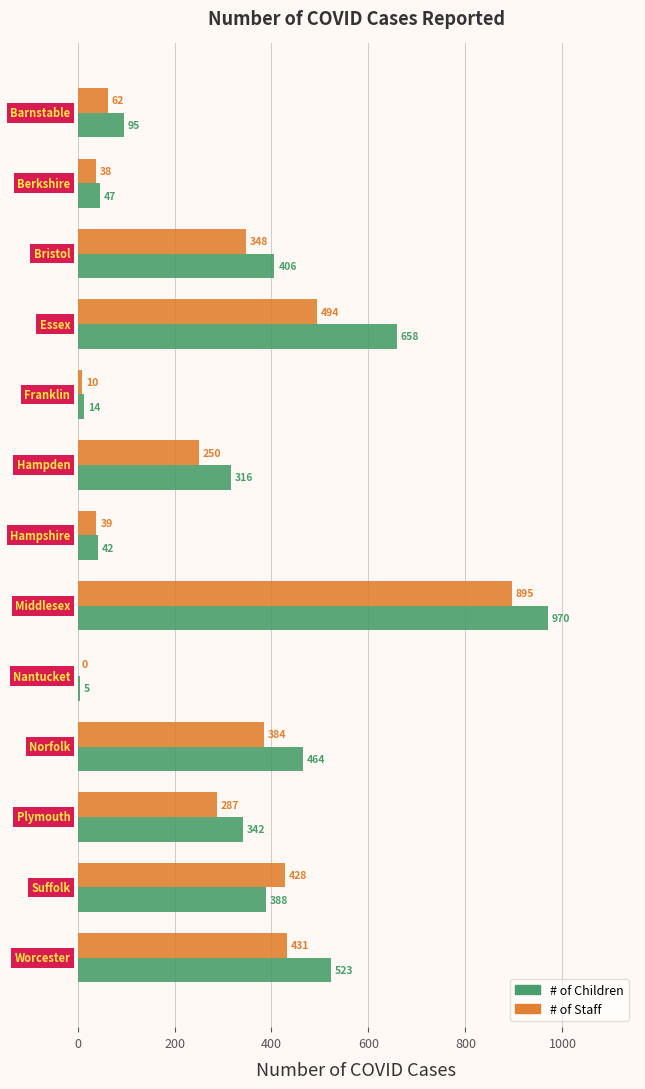

Which series has the largest total across all categories?

# of Children